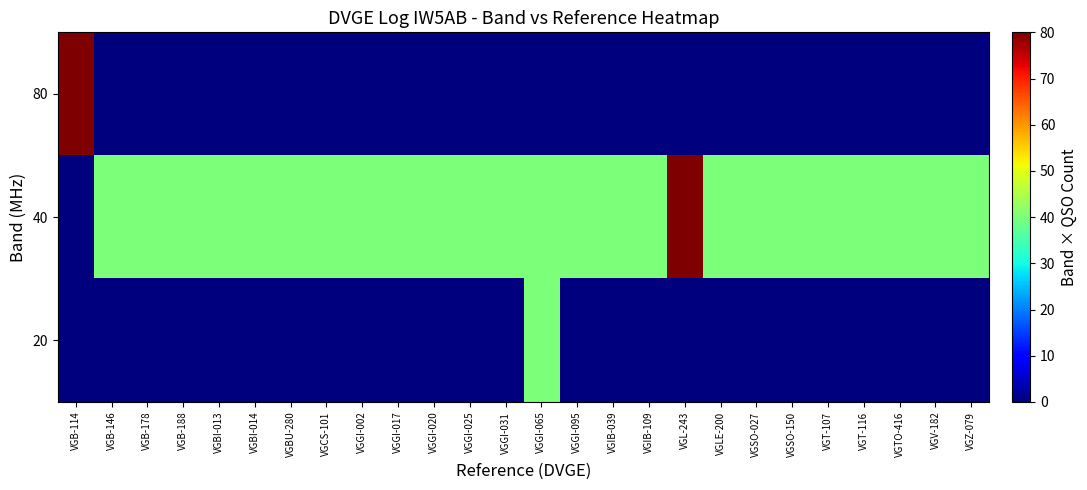

How many categories are shown in the chart?

26